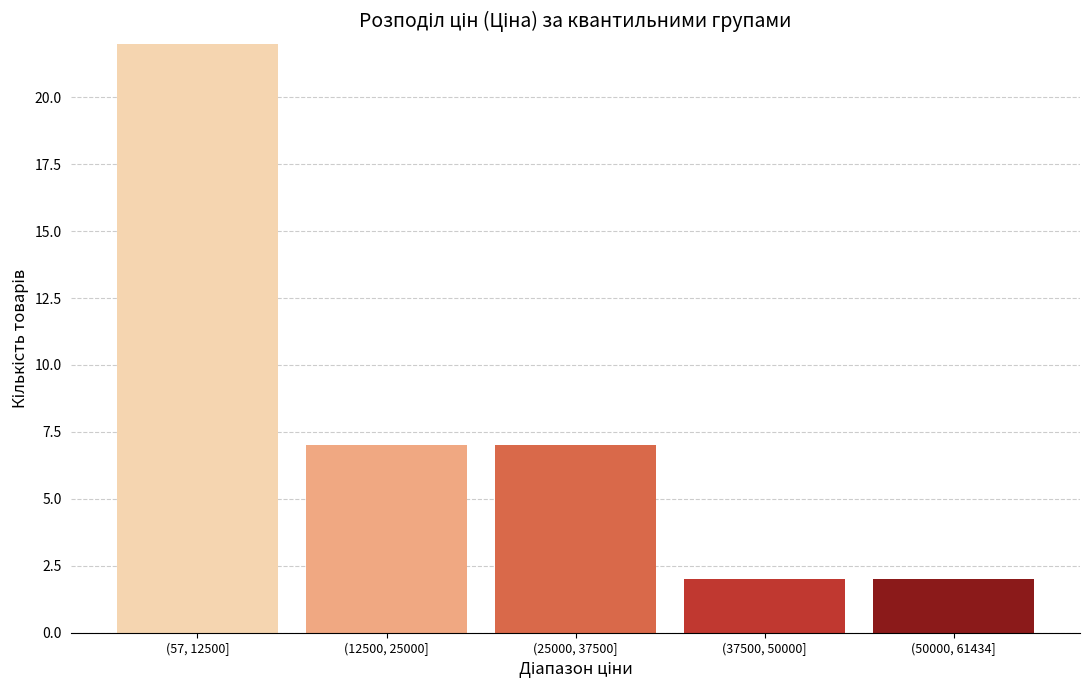

Reading right to left, transcribe all the data shown in this chart.

(50000, 61434]=2	(37500, 50000]=2	(25000, 37500]=7	(12500, 25000]=7	(57, 12500]=22